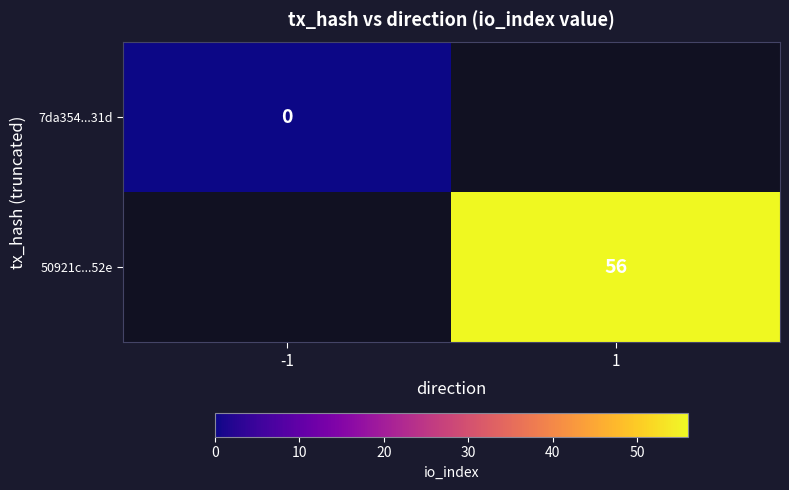

How many categories are shown in the chart?

2